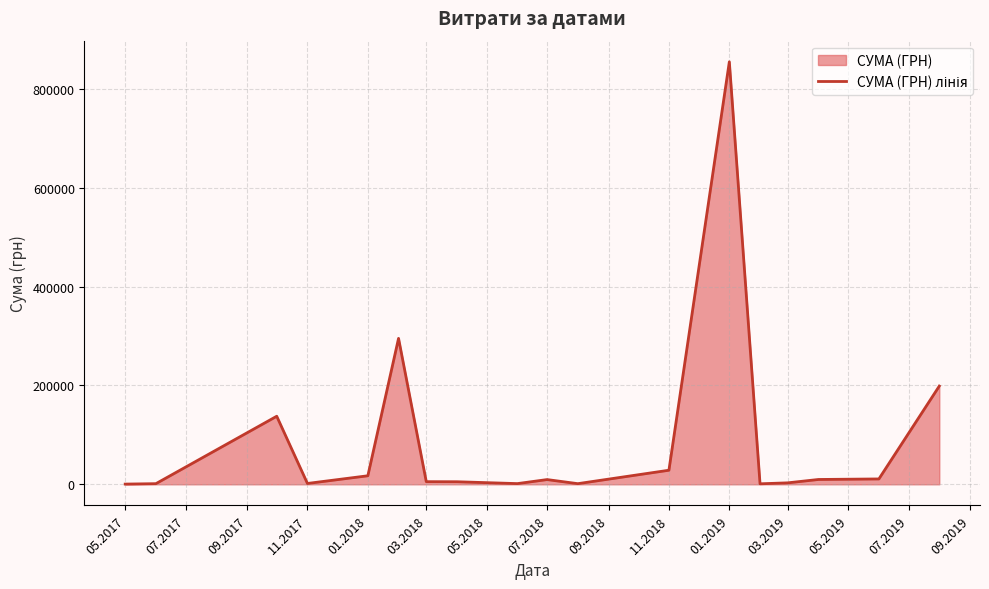

Where is the first local minimum?

11.2017